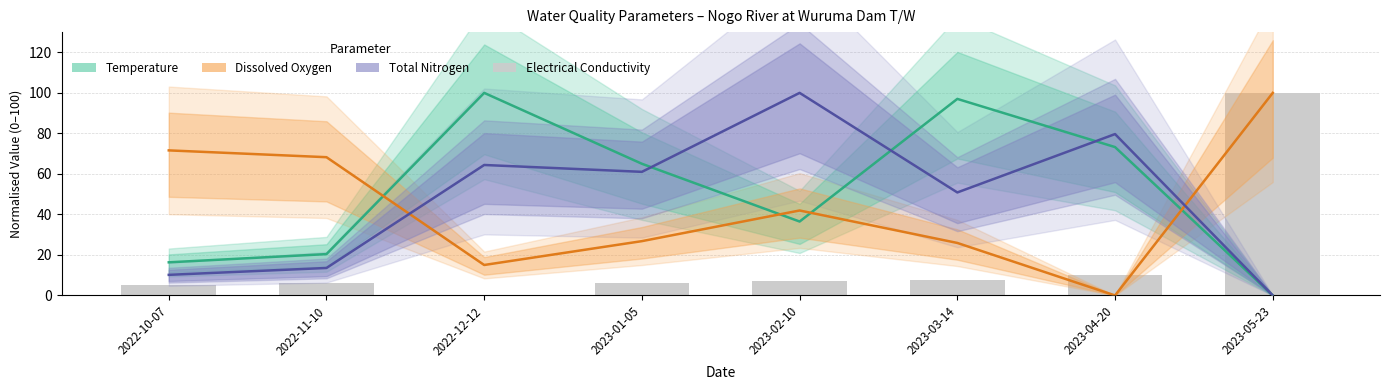

Which series has the largest total across all categories?

Temperature